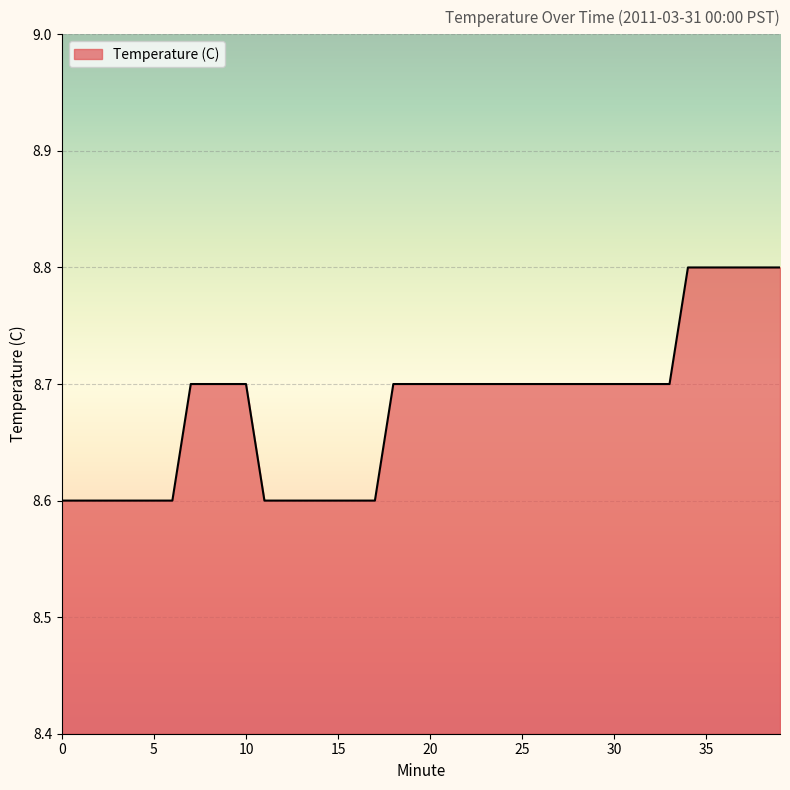

Does the chart have visible grid lines?

Yes